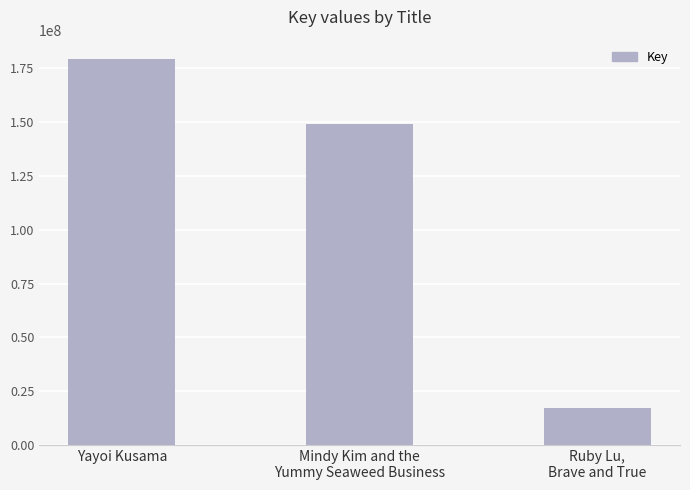

Rank the categories by value from lowest to highest.

Ruby Lu,
Brave and True, Mindy Kim and the
Yummy Seaweed Business, Yayoi Kusama